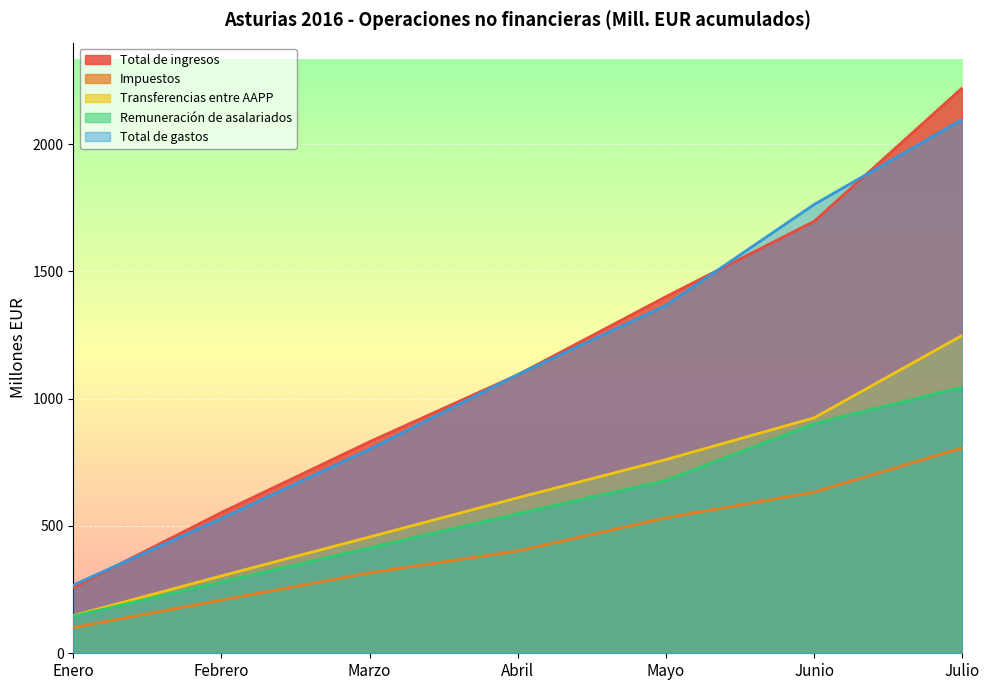

Rank the series at Julio from highest to lowest value.

Total de ingresos, Total de gastos, Transferencias entre AAPP, Remuneración de asalariados, Impuestos